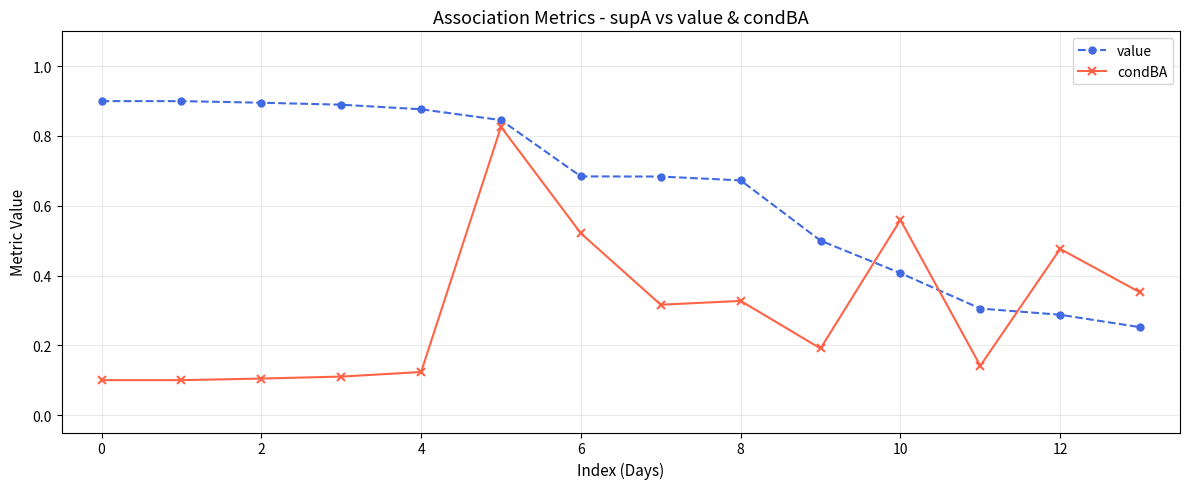

List the series in order of their peak value, lowest first.

condBA, value